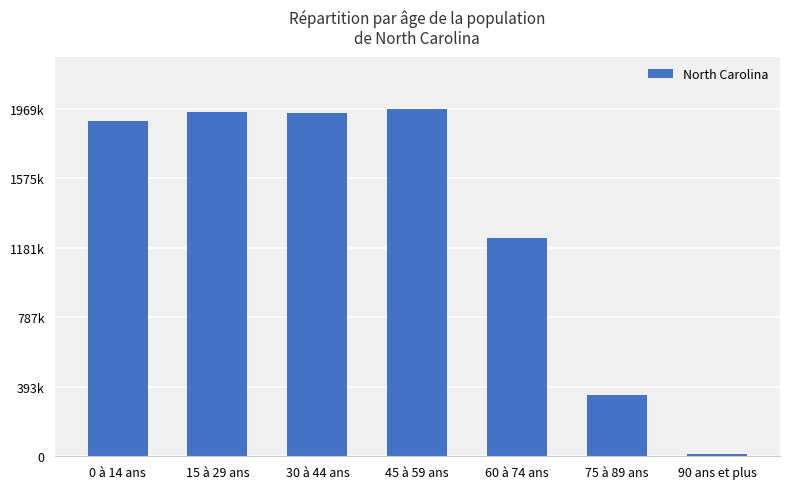

What is the change in value from 30 à 44 ans to 75 à 89 ans?

-1596708